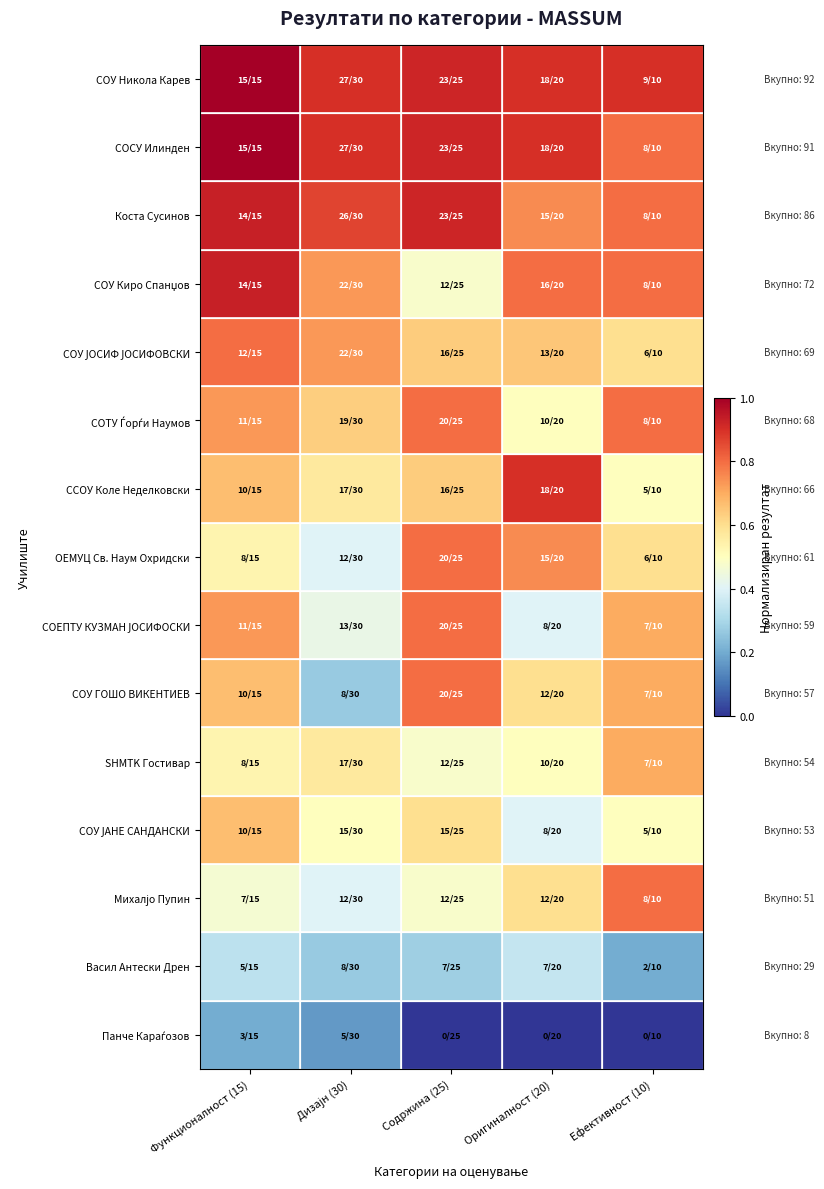

Rank the series by their maximum value, from highest to lowest.

СОУ Никола Карев, СОСУ Илинден, Коста Сусинов, СОУ Киро Спанџов, ССОУ Коле Неделковски, СОУ ЈОСИФ ЈОСИФОВСКИ, СОТУ Ѓорѓи Наумов, ОЕМУЦ Св. Наум Охридски, СОЕПТУ КУЗМАН ЈОСИФОСКИ, СОУ ГОШО ВИКЕНТИЕВ, Михалјо Пупин, SHMTK Гостивар, СОУ ЈАНЕ САНДАНСКИ, Васил Антески Дрен, Панче Караѓозов